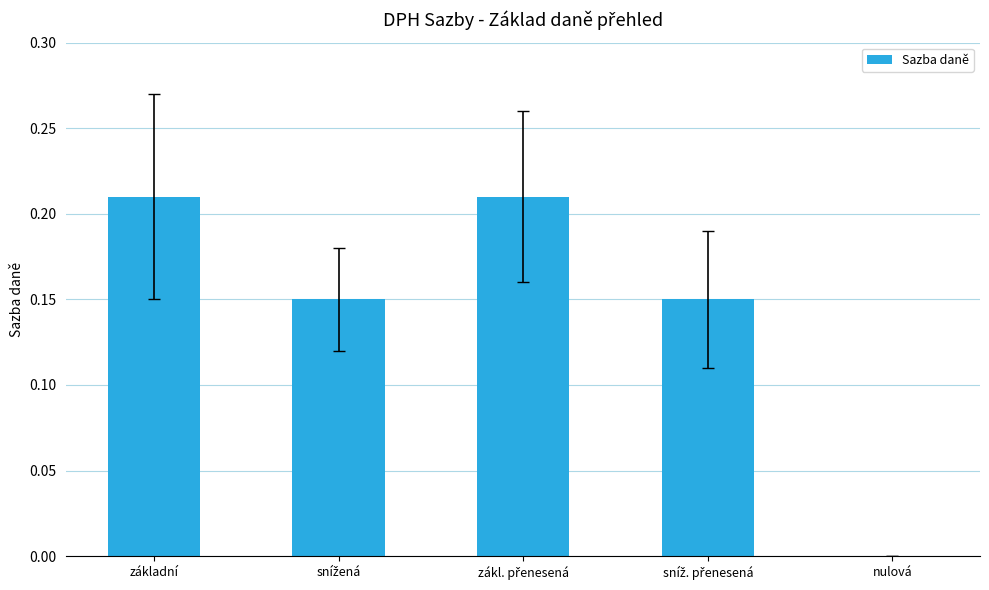

What is the sum of all values?

0.7